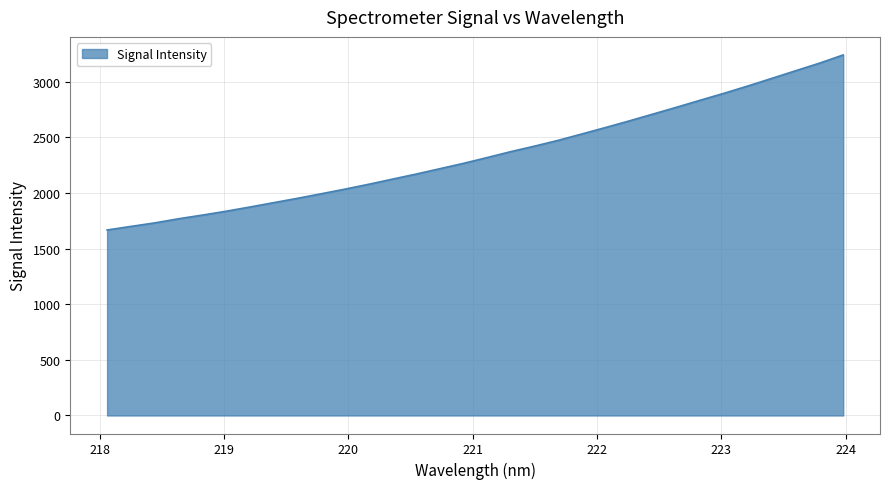

What is the difference between the maximum and minimum values?

1574.3